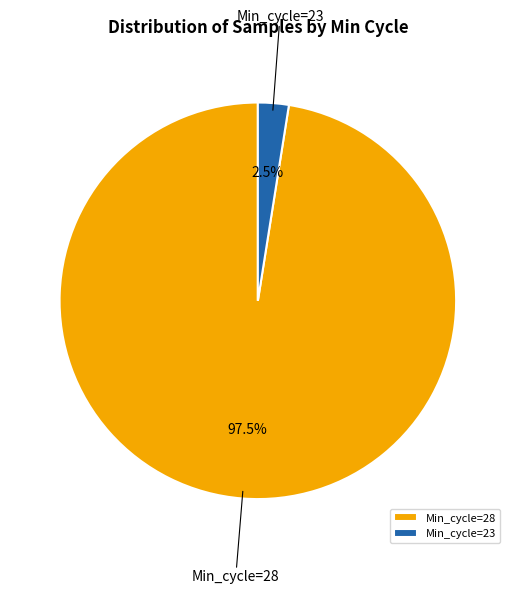

Rank the categories by value from lowest to highest.

Min_cycle=23, Min_cycle=28